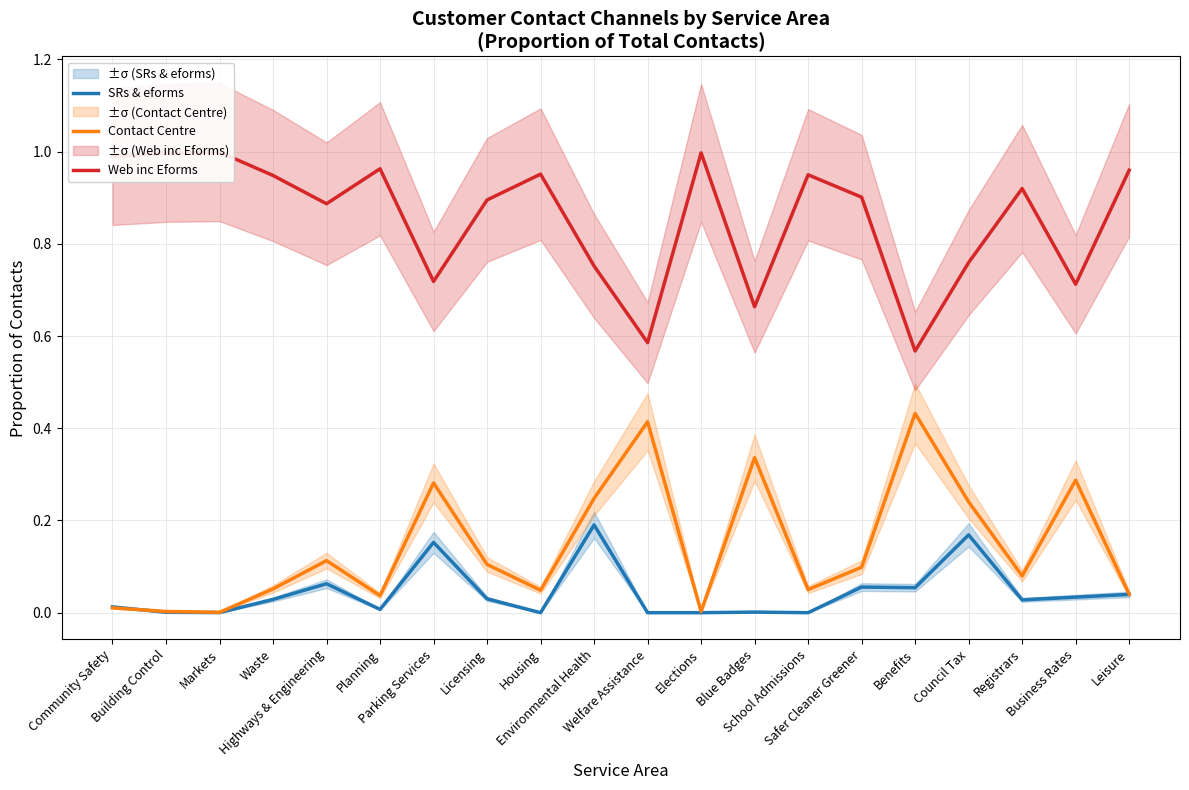

Reading left to right, extract all data points from this chart.

SRs & eforms: 0.0	0.0	0.0	0.0	0.1	0.0	0.2	0.0	0.0	0.2	0.0	0.0	0.0	0.0	0.1	0.1	0.2	0.0	0.0	0.0
Contact Centre: 0.0	0.0	0.0	0.1	0.1	0.0	0.3	0.1	0.0	0.2	0.4	0.0	0.3	0.1	0.1	0.4	0.2	0.1	0.3	0.0
Web inc Eforms: 1.0	1.0	1.0	0.9	0.9	1.0	0.7	0.9	1.0	0.8	0.6	1.0	0.7	0.9	0.9	0.6	0.8	0.9	0.7	1.0